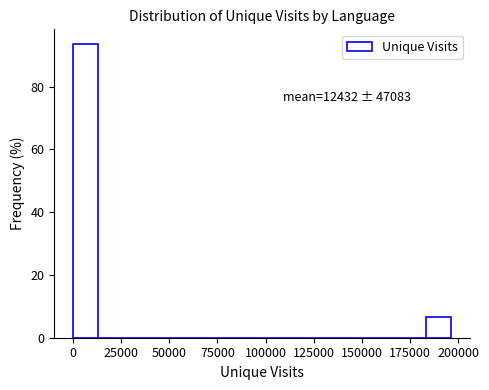

Read against the x-axis, roughly where is the centre of the tallest bar?

5000